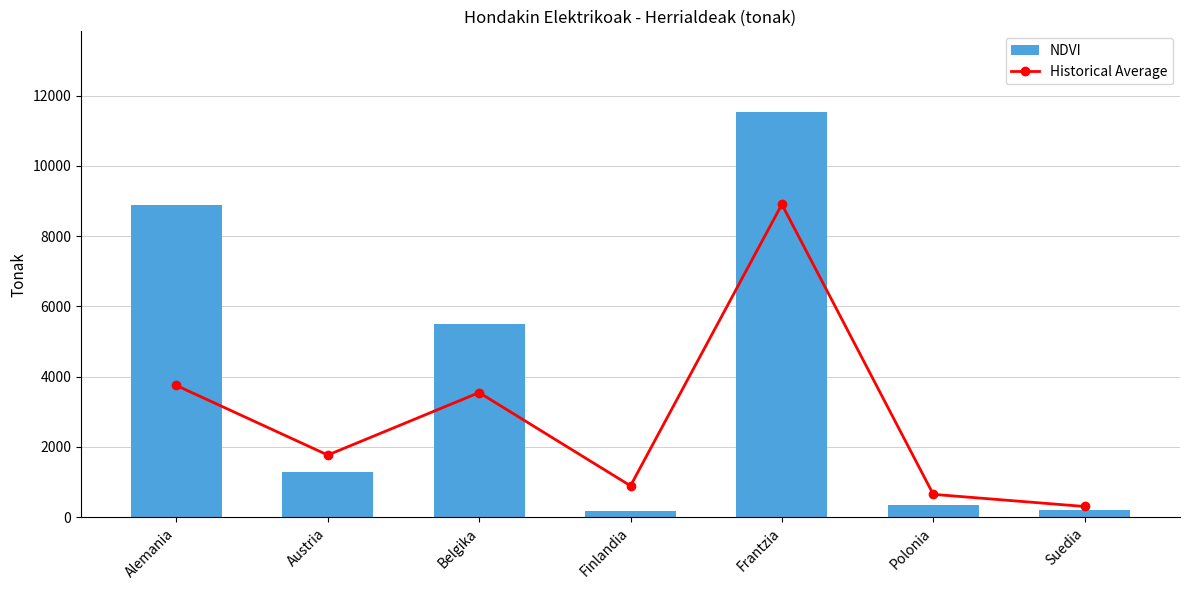

Reading left to right, extract all data points from this chart.

Historical Average: Alemania=3750	Austria=1770	Belgika=3548	Finlandia=895	Frantzia=8905	Polonia=652	Suedia=306
NDVI: Alemania=8873	Austria=1292	Belgika=5496	Finlandia=183	Frantzia=11524	Polonia=340	Suedia=202